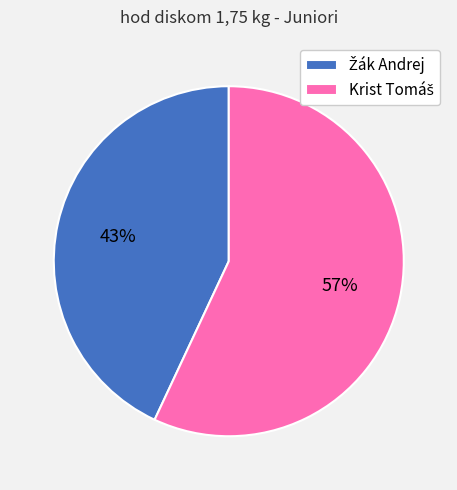

Is there any slice that represents more than half of the pie?

Yes